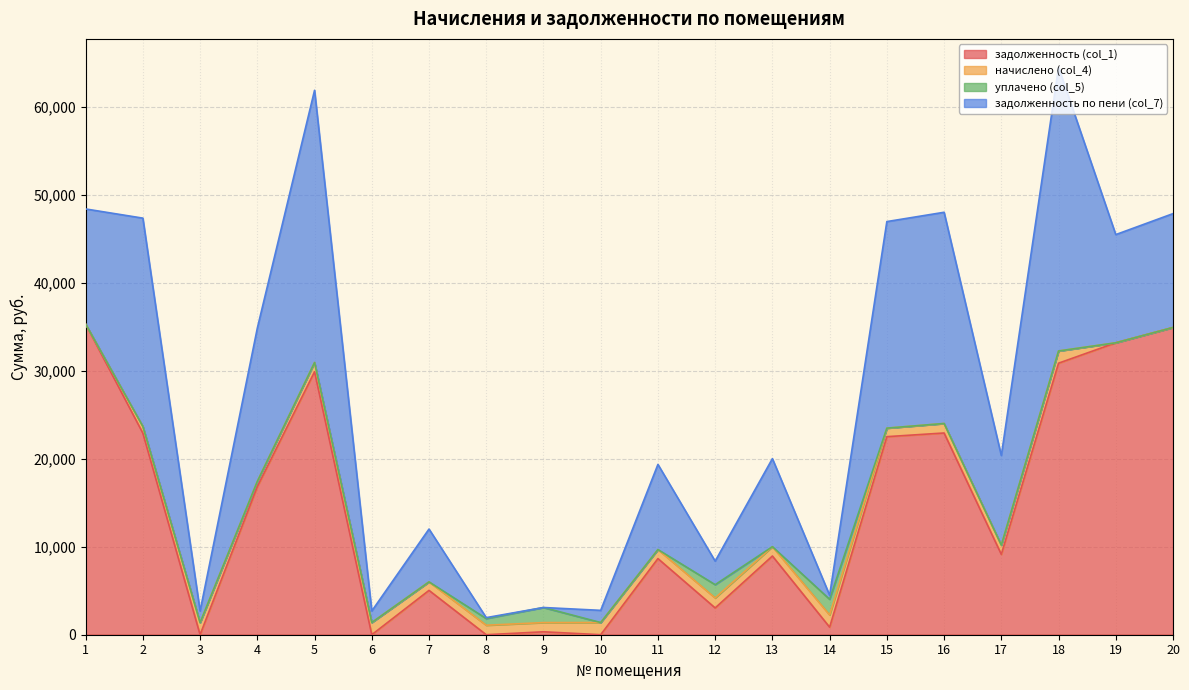

How many lines are shown in the chart?

4